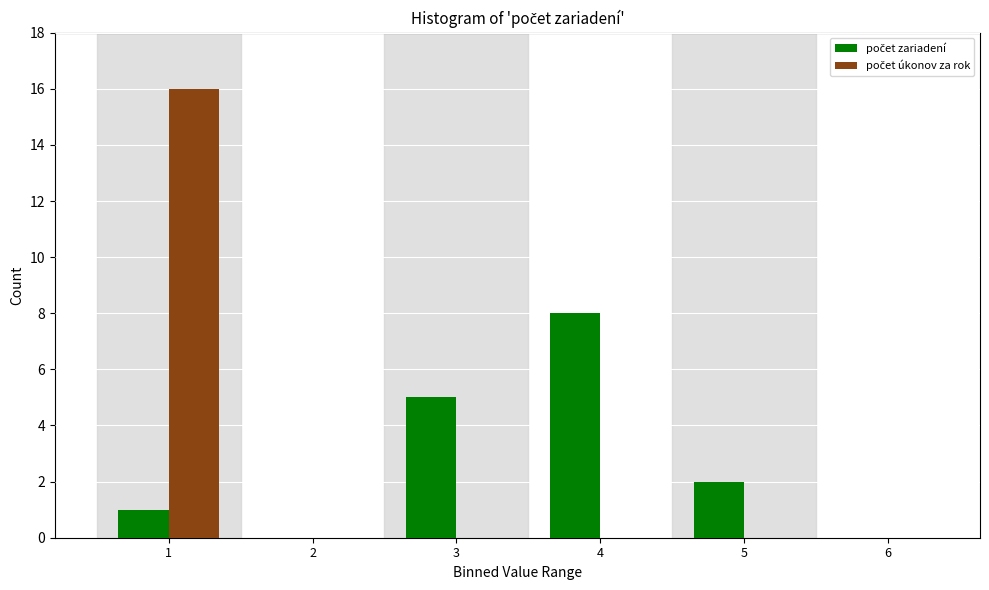

Does the chart contain stacked bars?

No